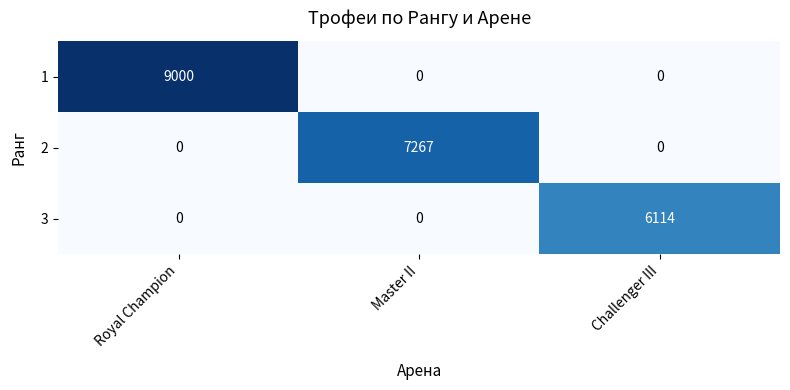

List the series in order of their overall mean, highest first.

1, 2, 3